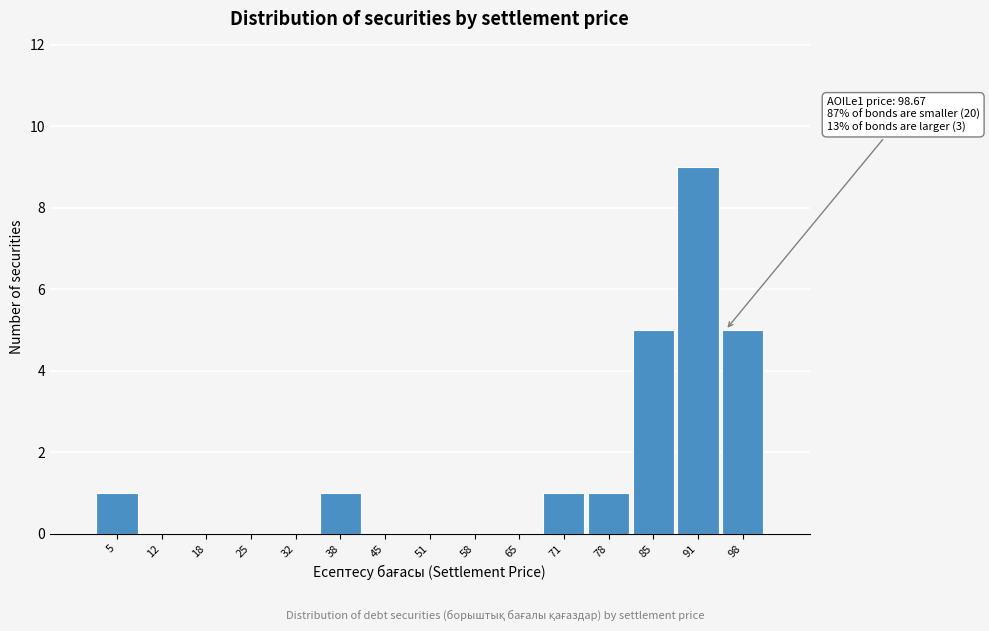

Reading left to right, list all the values displayed in this chart.

5=1	12=0	18=0	25=0	32=0	38=1	45=0	51=0	58=0	65=0	71=1	78=1	85=5	91=9	98=5